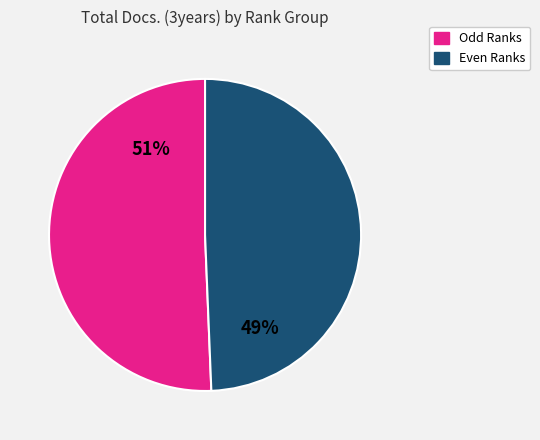

Is the sum of Even Ranks and Odd Ranks greater than half?

Yes